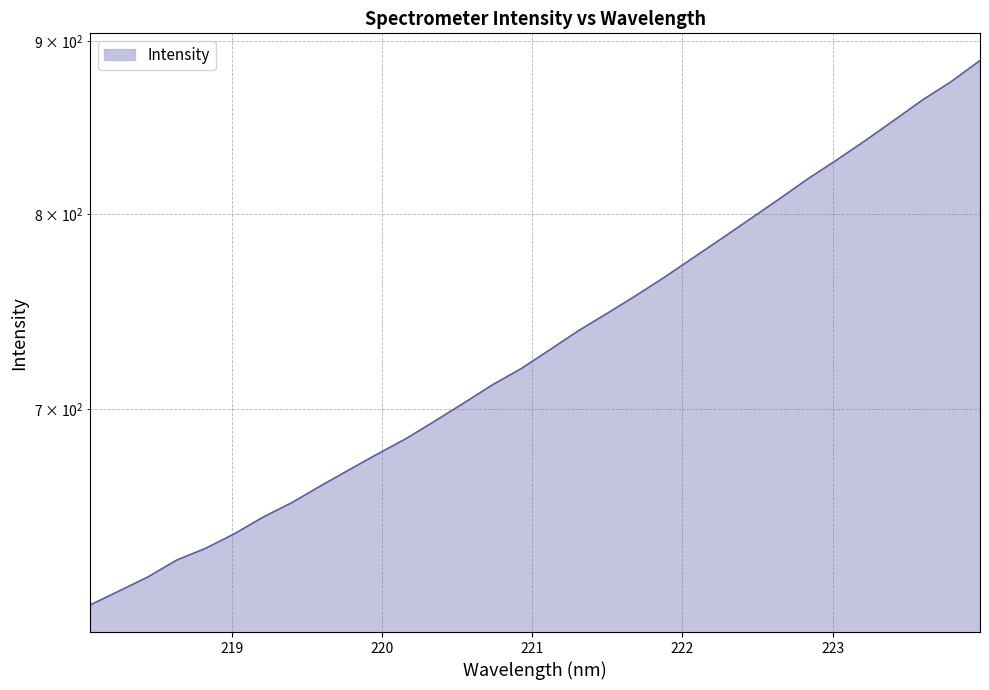

How many values are below 729?

16